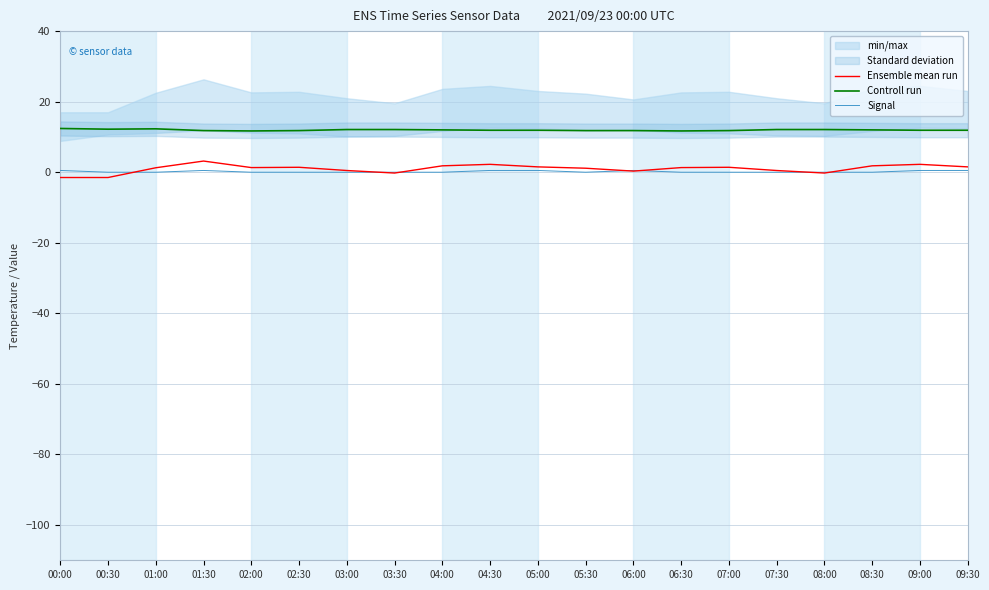

Which series has the largest total across all categories?

Controll run